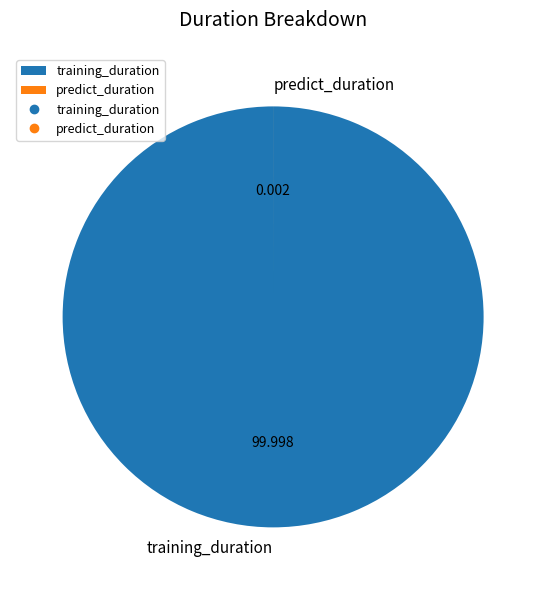

What is the largest slice in the pie chart?

training_duration